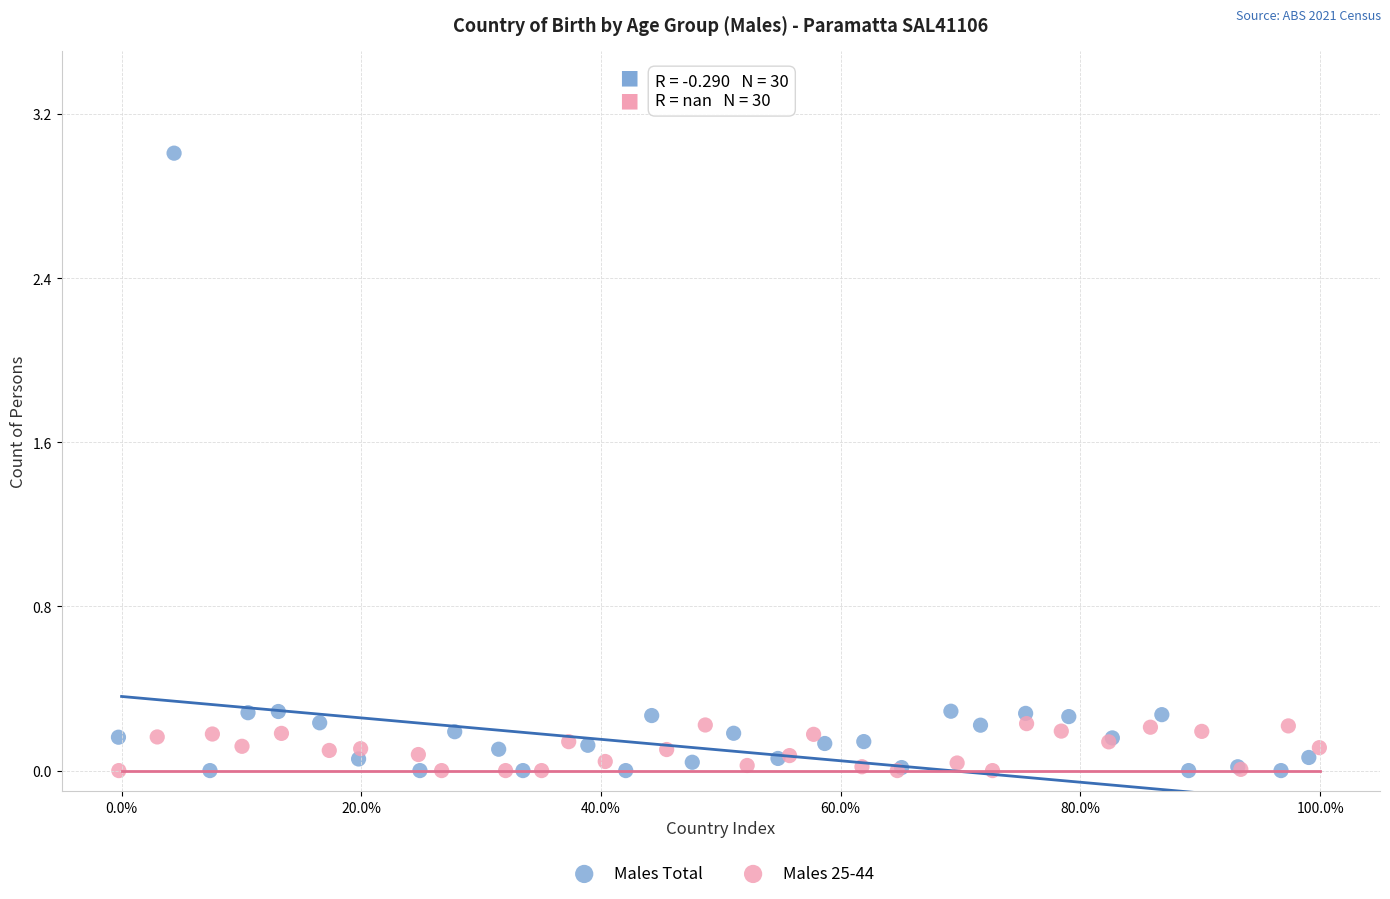

What are all the series names shown in the legend?

Males Total, Males 25-44